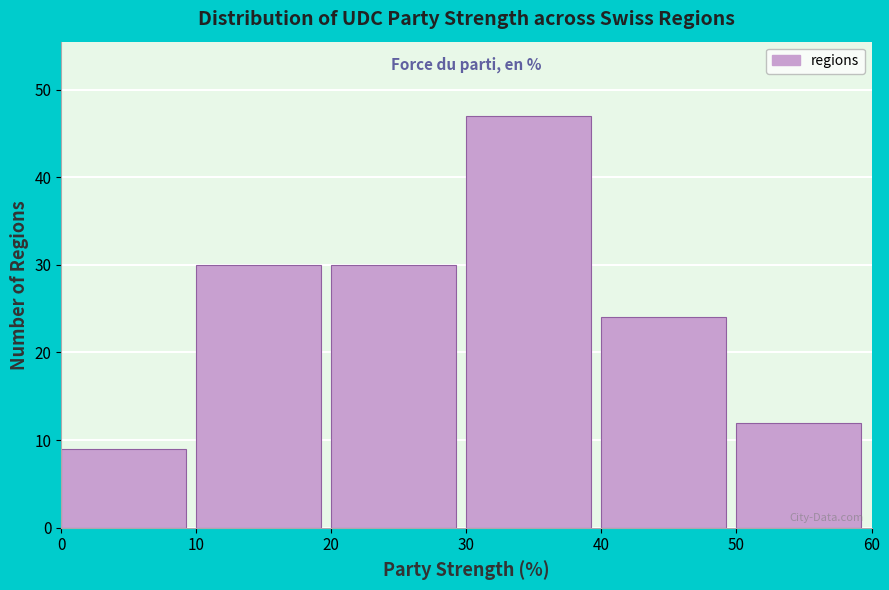

Over which range of the x-axis is the bar tallest?

30 to 40